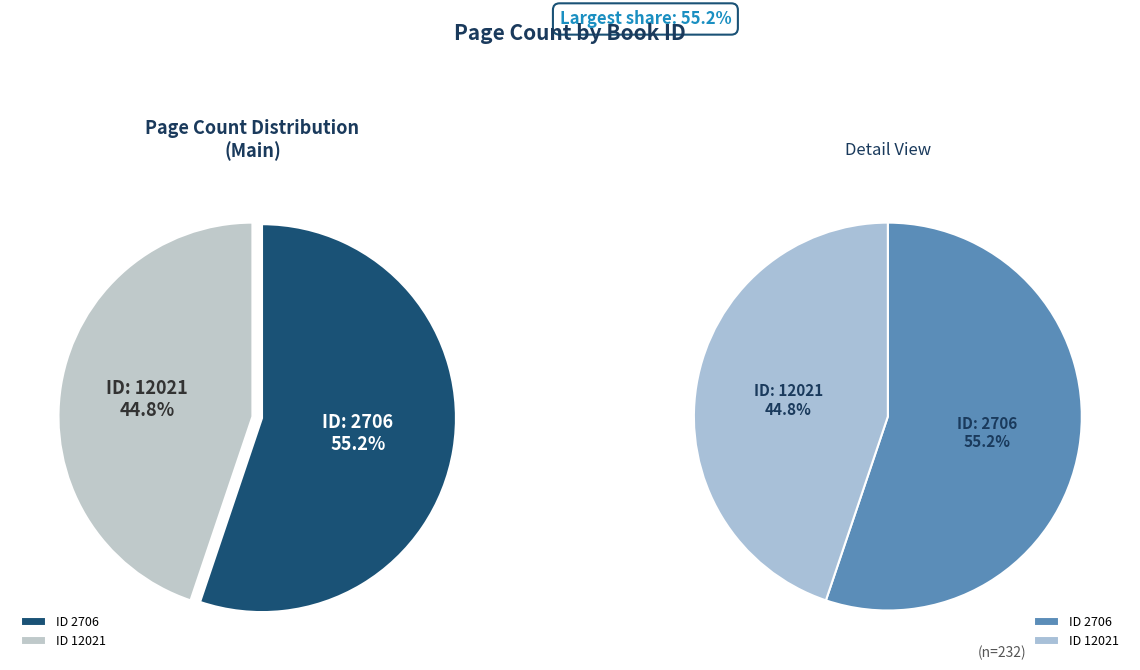

Count the number of slices in the pie.

2